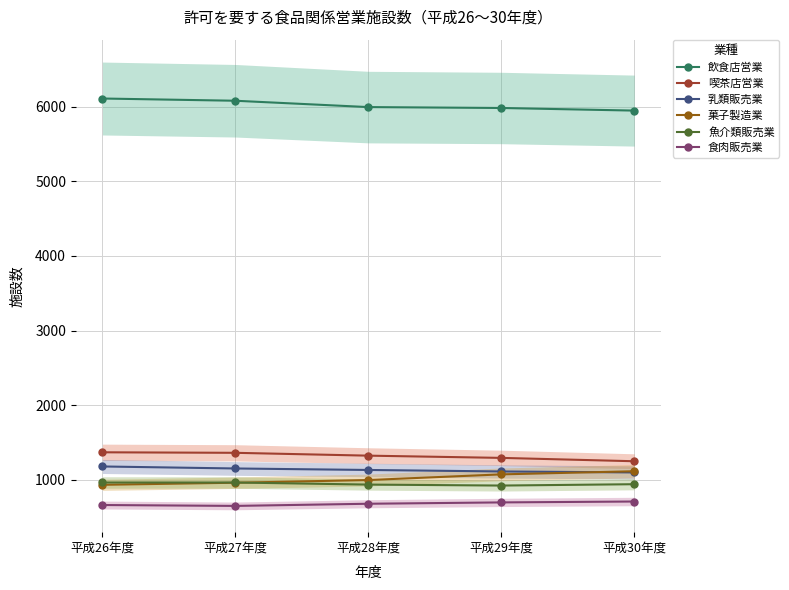

Reading left to right, transcribe all the data shown in this chart.

飲食店営業: 平成26年度=6111	平成27年度=6081	平成28年度=5996	平成29年度=5984	平成30年度=5949
喫茶店営業: 平成26年度=1367	平成27年度=1360	平成28年度=1322	平成29年度=1292	平成30年度=1247
乳類販売業: 平成26年度=1177	平成27年度=1150	平成28年度=1130	平成29年度=1110	平成30年度=1097
菓子製造業: 平成26年度=931	平成27年度=959	平成28年度=995	平成29年度=1071	平成30年度=1113
魚介類販売業: 平成26年度=962	平成27年度=962	平成28年度=934	平成29年度=921	平成30年度=939
食肉販売業: 平成26年度=660	平成27年度=648	平成28年度=677	平成29年度=695	平成30年度=707